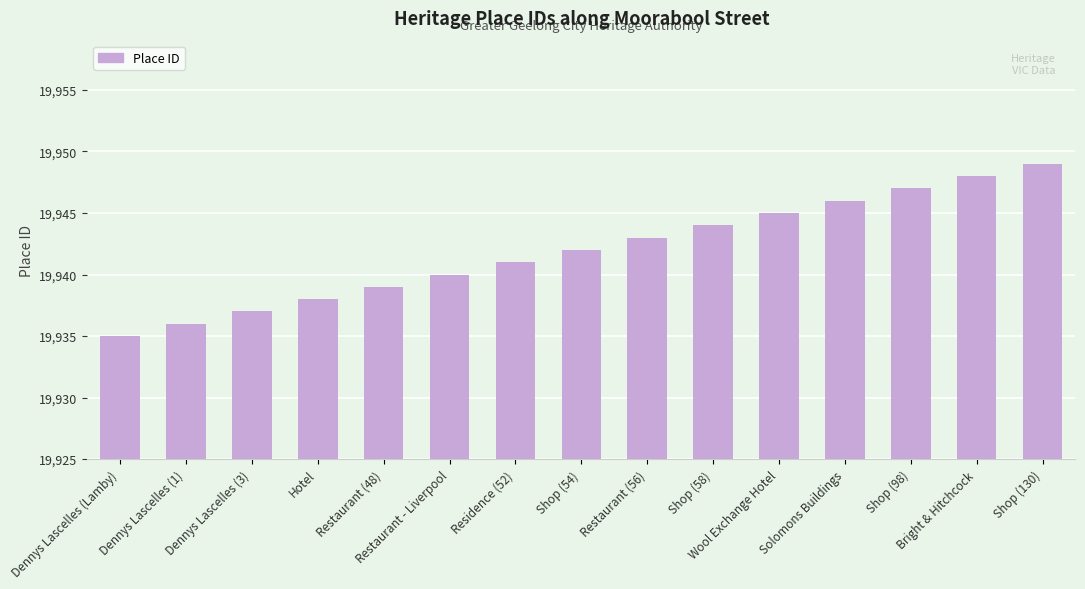

Approximately how many times larger is the value at Dennys Lascelles (Lamby) compared to Dennys Lascelles (1)?

1.0